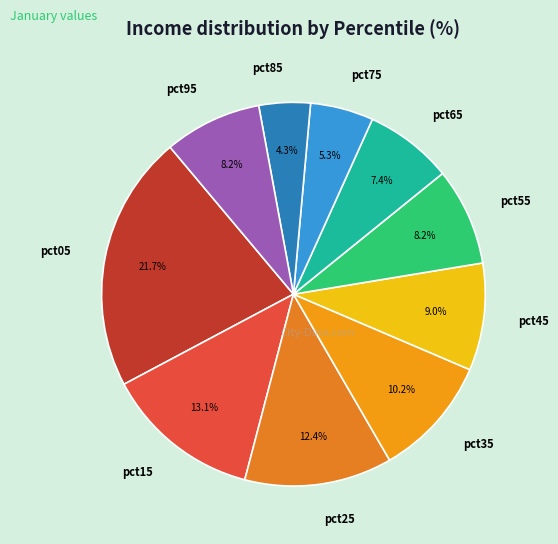

Does pct85 account for over 50% of the chart?

No